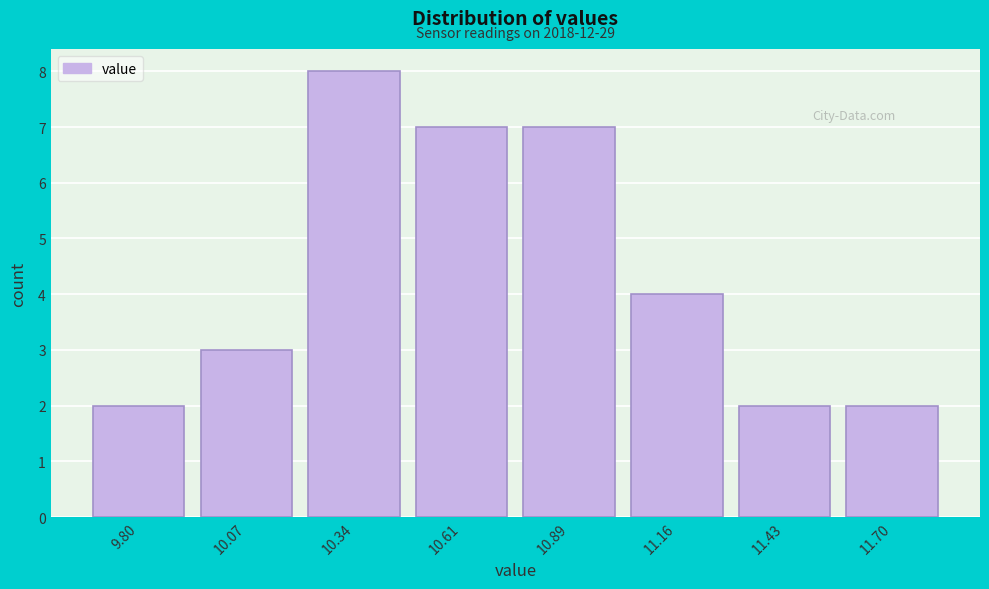

Reading left to right, transcribe all the data shown in this chart.

2	3	8	7	7	4	2	2